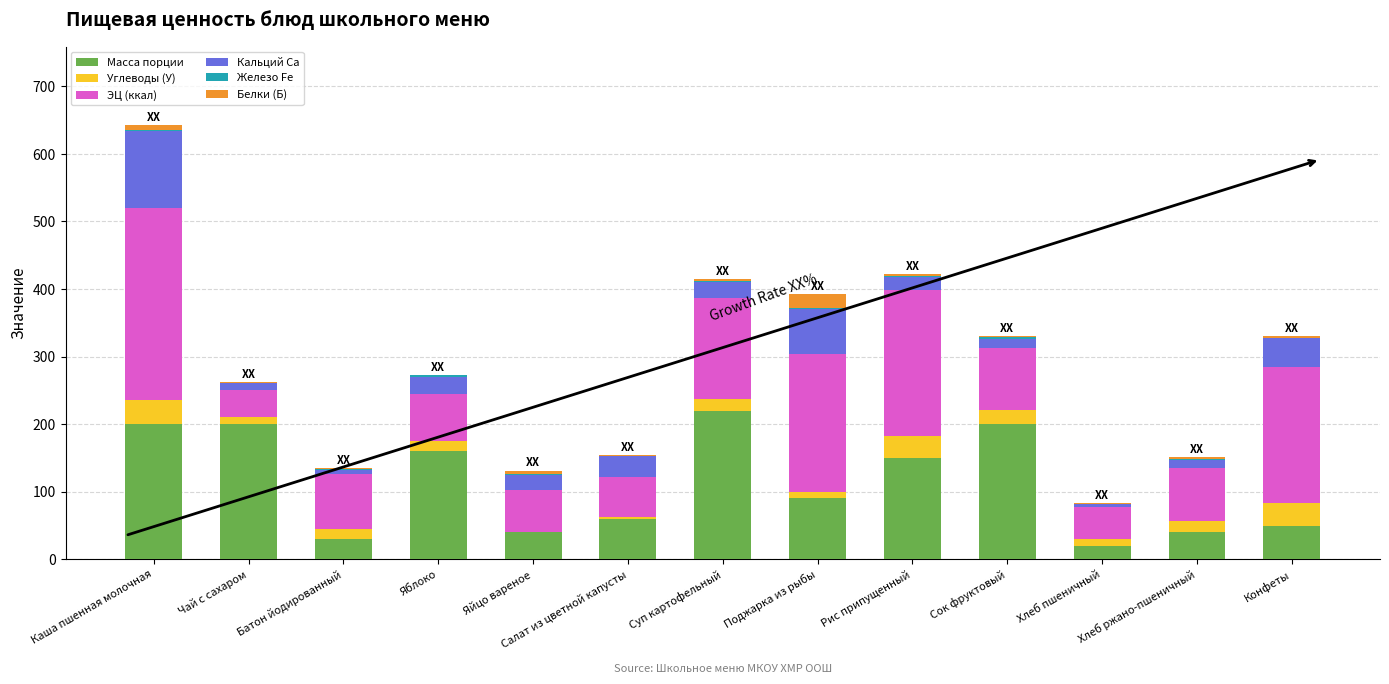

What is the sum of all Масса порции values?

1459.0